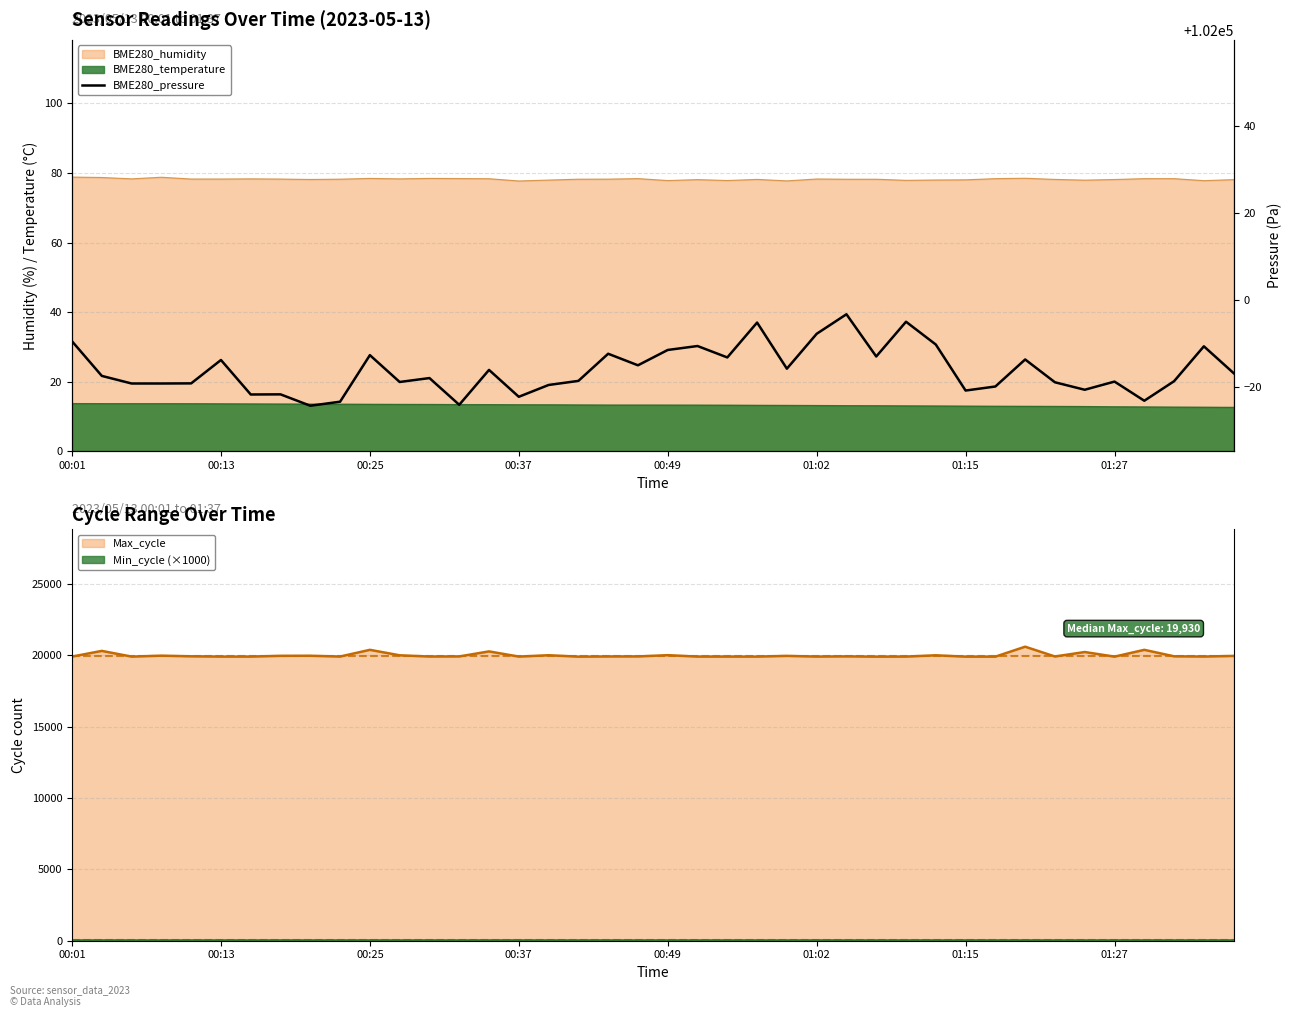

Count the number of values greater than 101982.

21